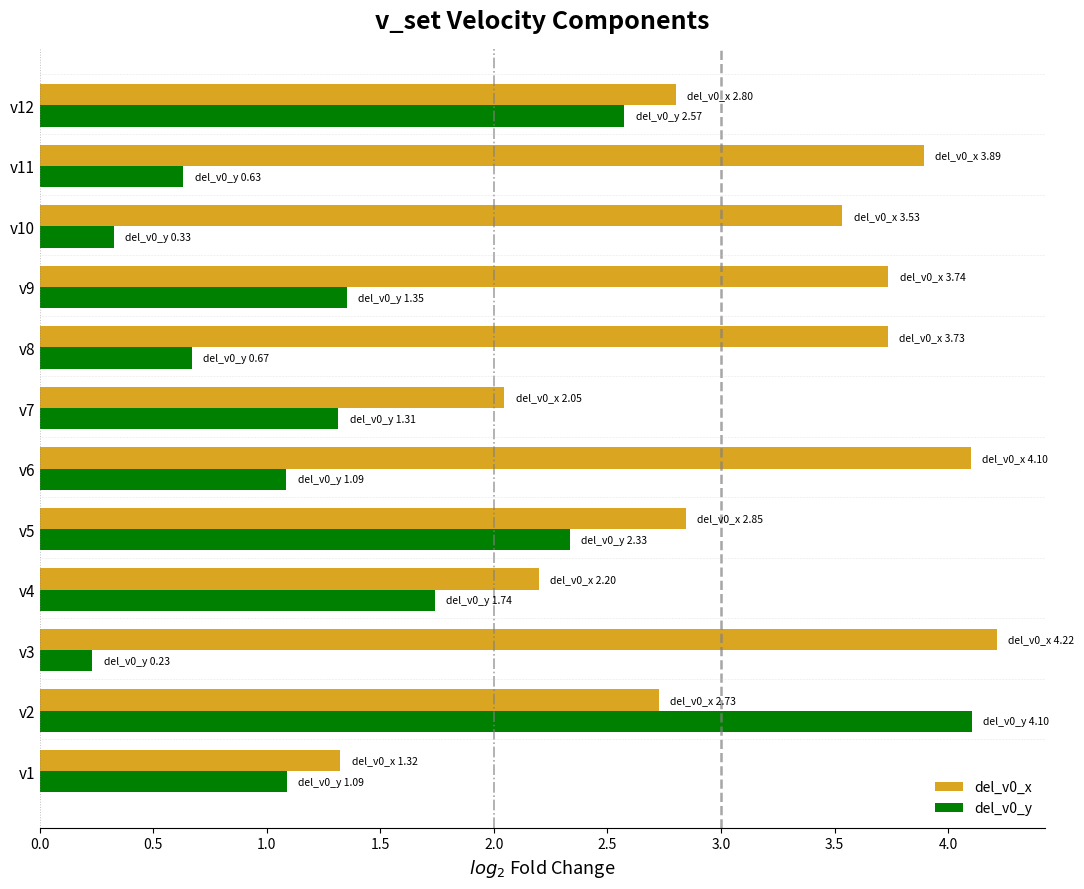

At which category is the sum across all series the highest?

v2